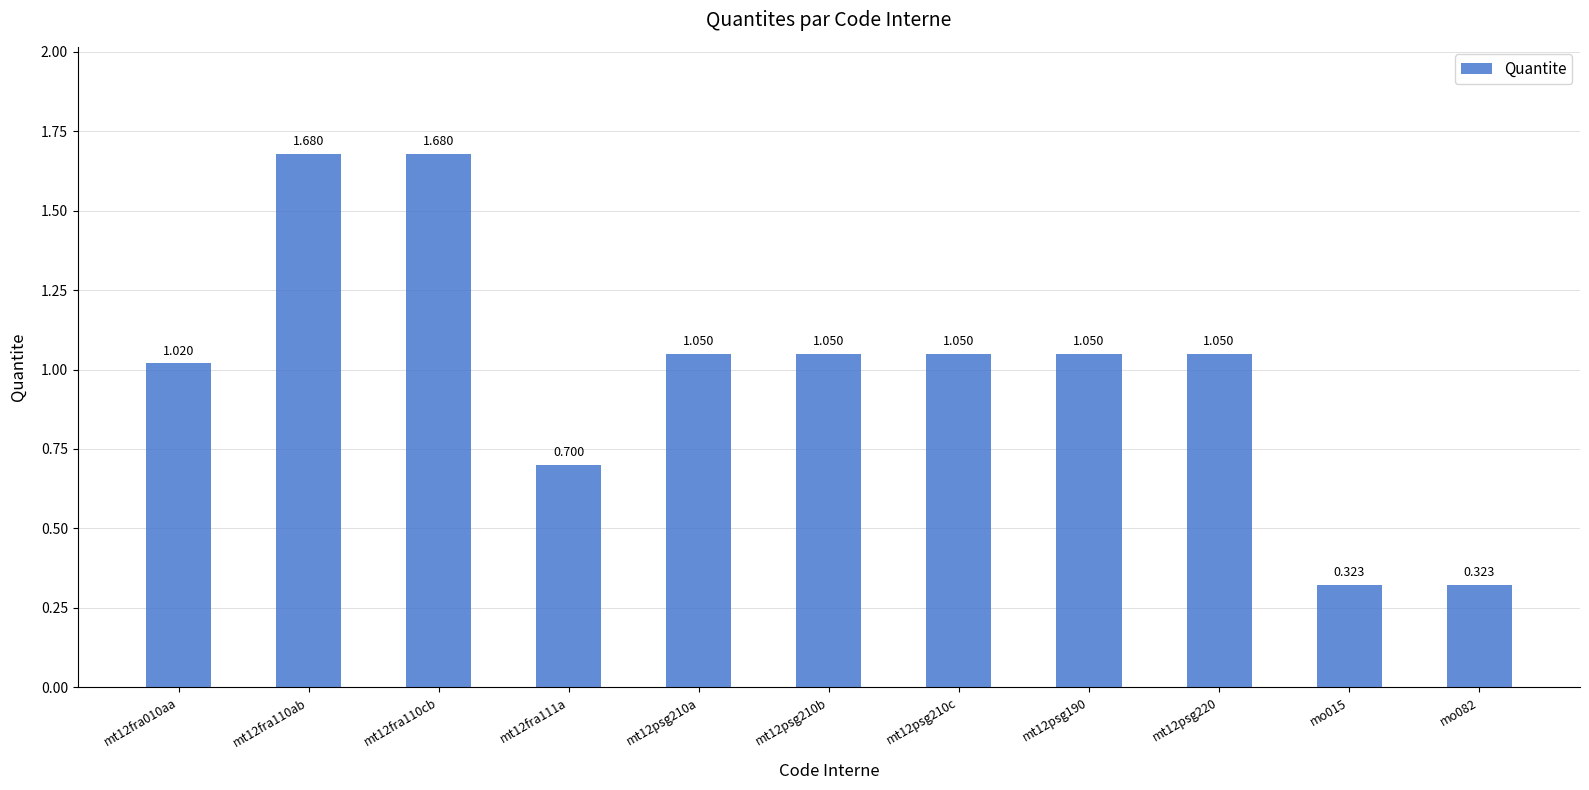

How many categories are shown in the chart?

11